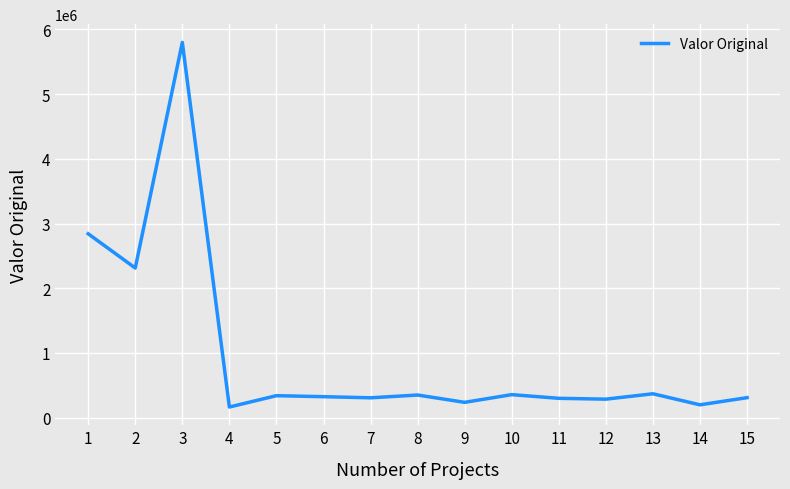

What is the change in value from 2 to 10?

-1957491.6